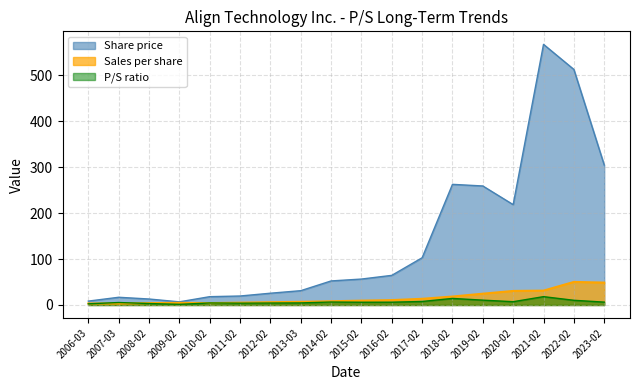

At which label does Share price reach its peak?

2021-02